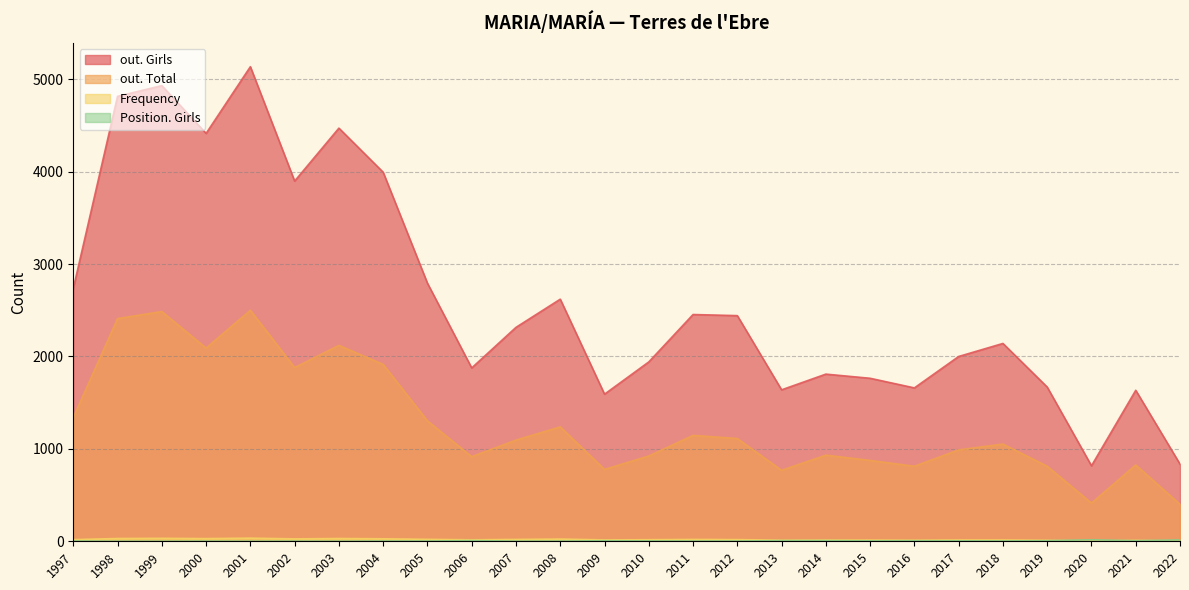

What is the maximum value shown in the chart?

5136